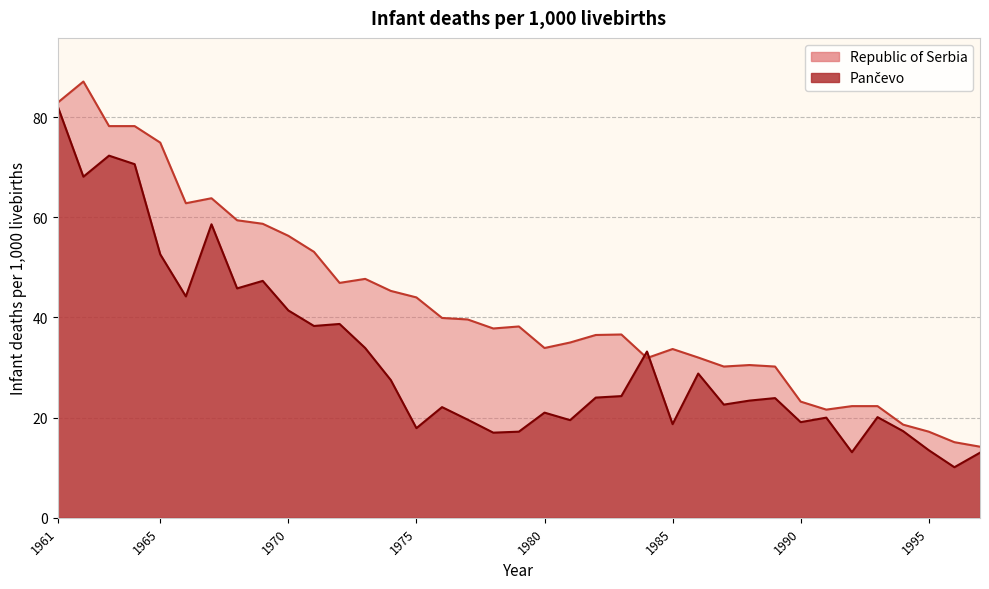

Where is the first local minimum for Pančevo?

1962